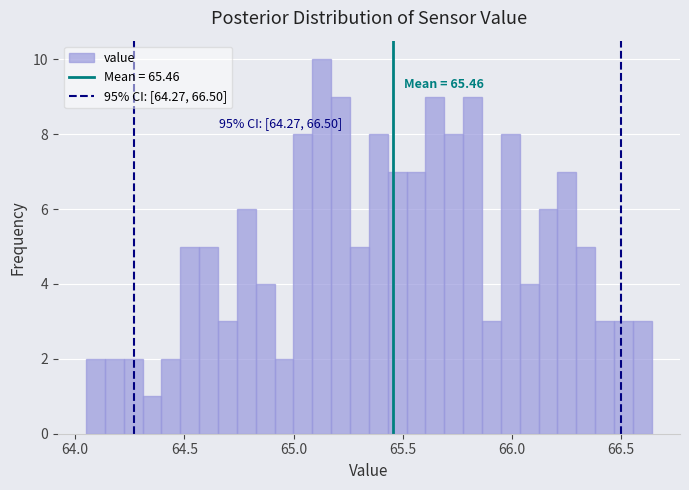

Around what value on the x-axis is the tallest bar? Give the approximate position of its centre, as read against the axis.

65.15